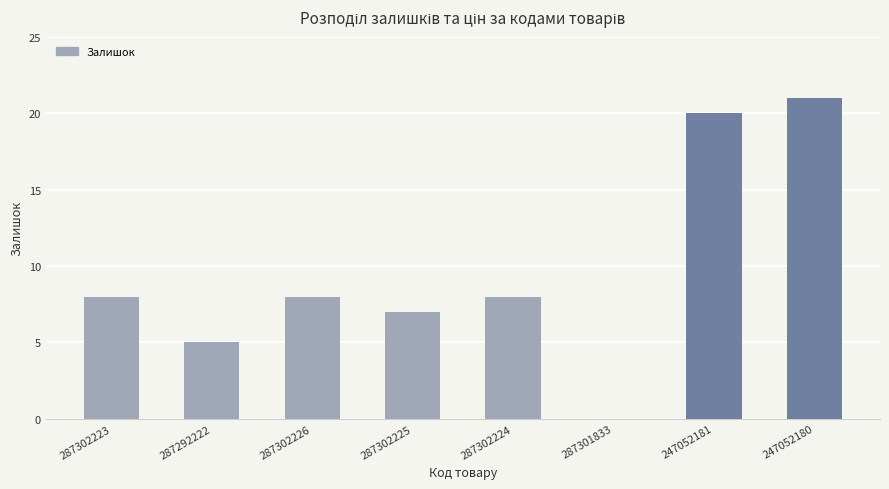

Which has a higher value, 287292222 or 247052181?

247052181